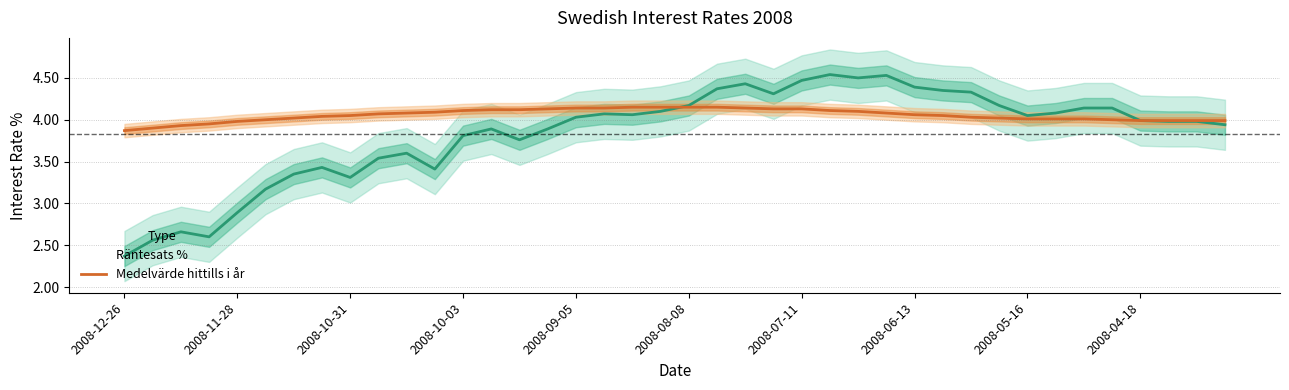

What position from the left is 2008-08-08?

21